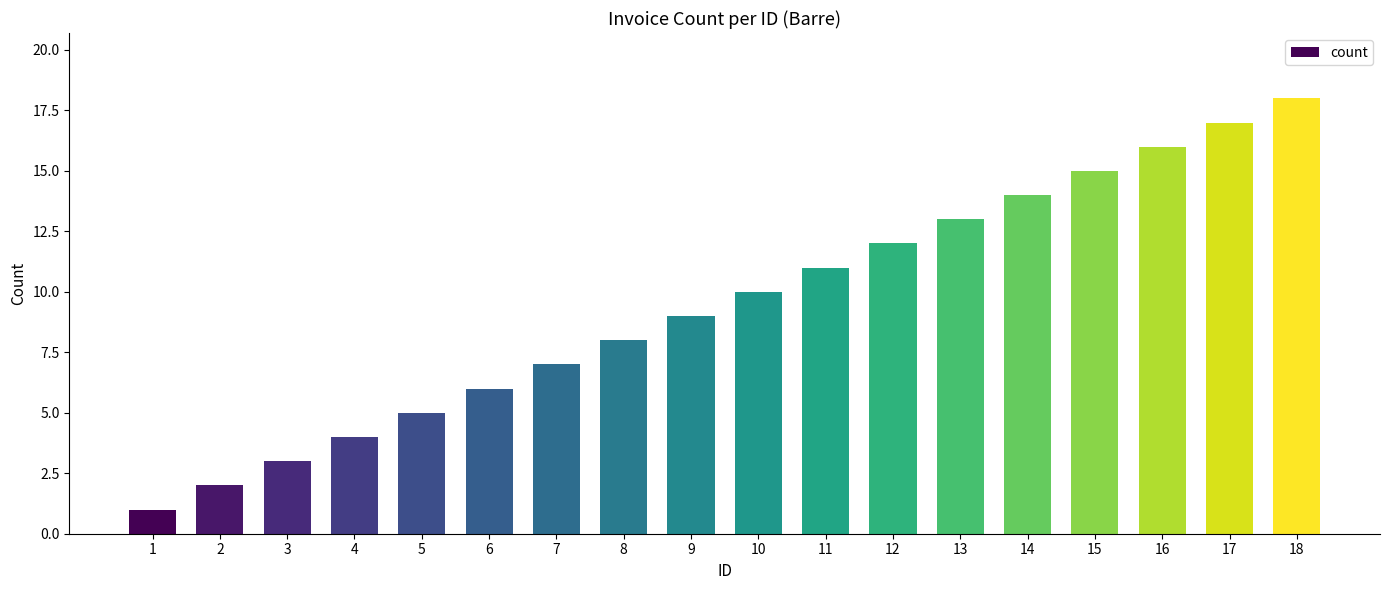

What is the greatest value displayed?

18